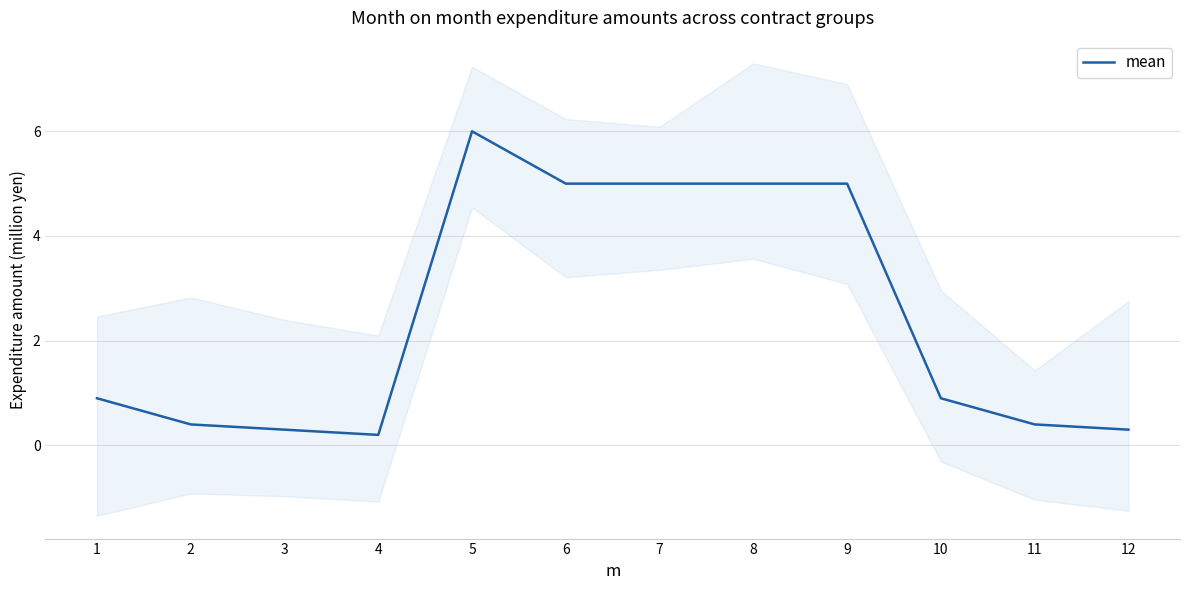

How many series are shown in this chart?

1